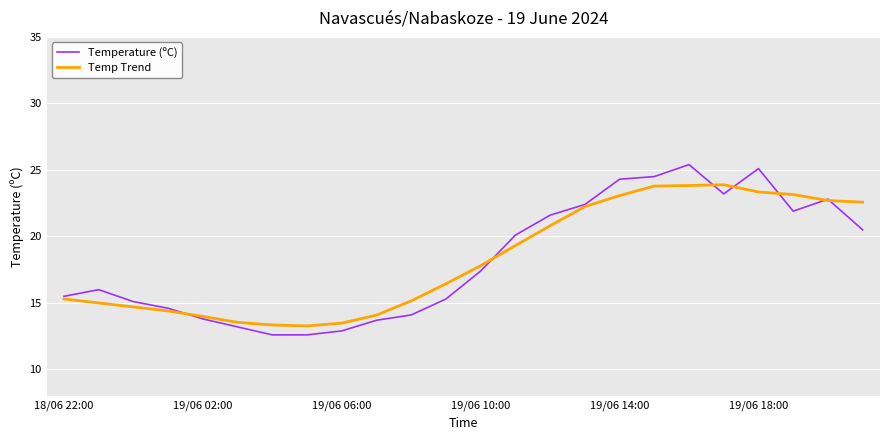

What is the difference between the maximum and second lowest values in the Temp Trend series?

10.5